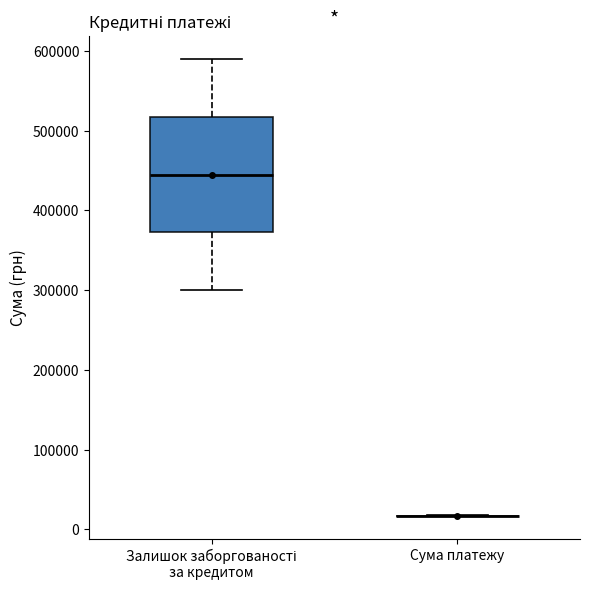

Reading left to right, transcribe this box plot: for each box, give where its median line is, the range the box spans, and where its two whiskers end, as read against the y-axis. The values are not printed on the chart, so give them approximately, as read against the axis.

Залишок заборгованості за кредитом: median 450000, box 370000 to 520000, whiskers 300000 to 590000
Сума платежу: box collapsed to a line at 20000, whiskers 20000 to 20000